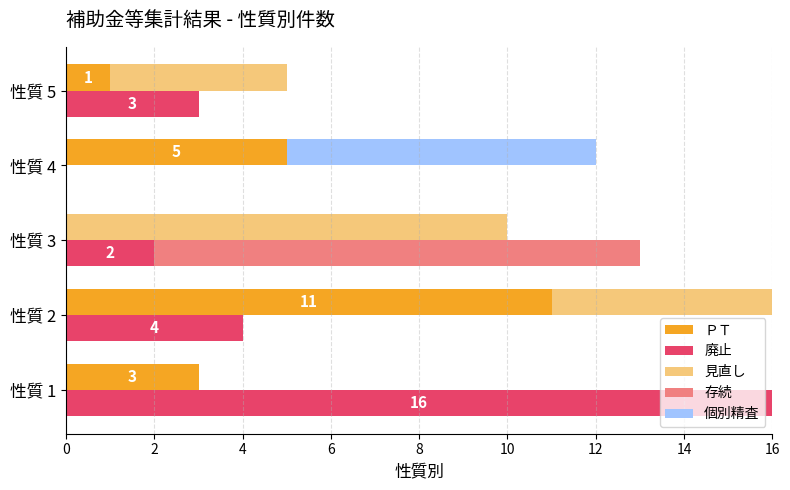

Reading left to right, extract all data points from this chart.

ＰＴ: 3	11	0	5	1
廃止: 16	4	2	0	3
見直し: 0	5	10	0	4
存続: 0	0	11	0	0
個別精査: 0	0	0	7	0